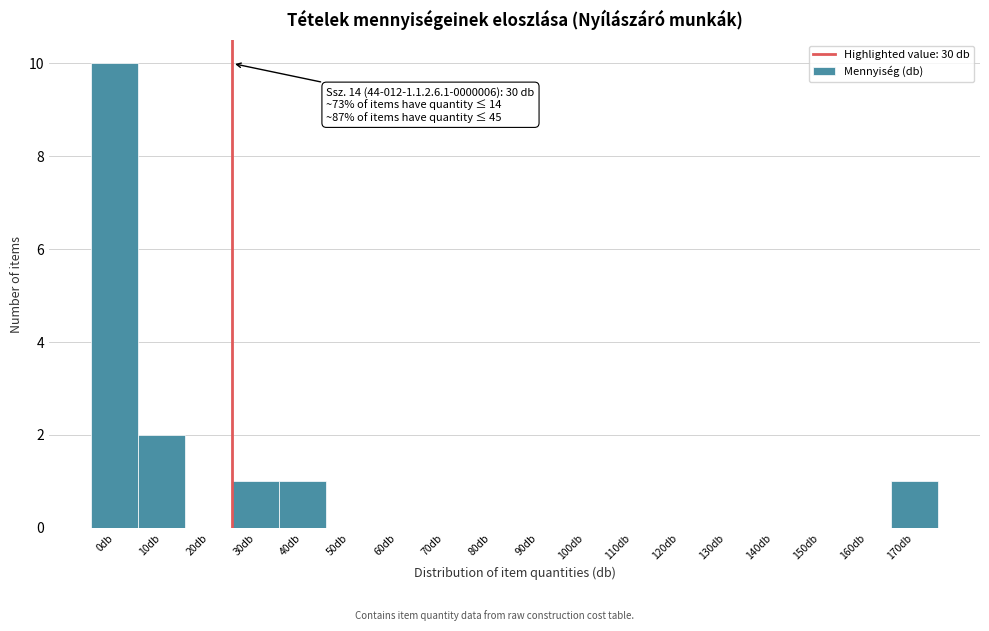

Reading left to right, what are all the values shown in this chart?

0db=10	10db=2	20db=0	30db=1	40db=1	50db=0	60db=0	70db=0	80db=0	90db=0	100db=0	110db=0	120db=0	130db=0	140db=0	150db=0	160db=0	170db=1